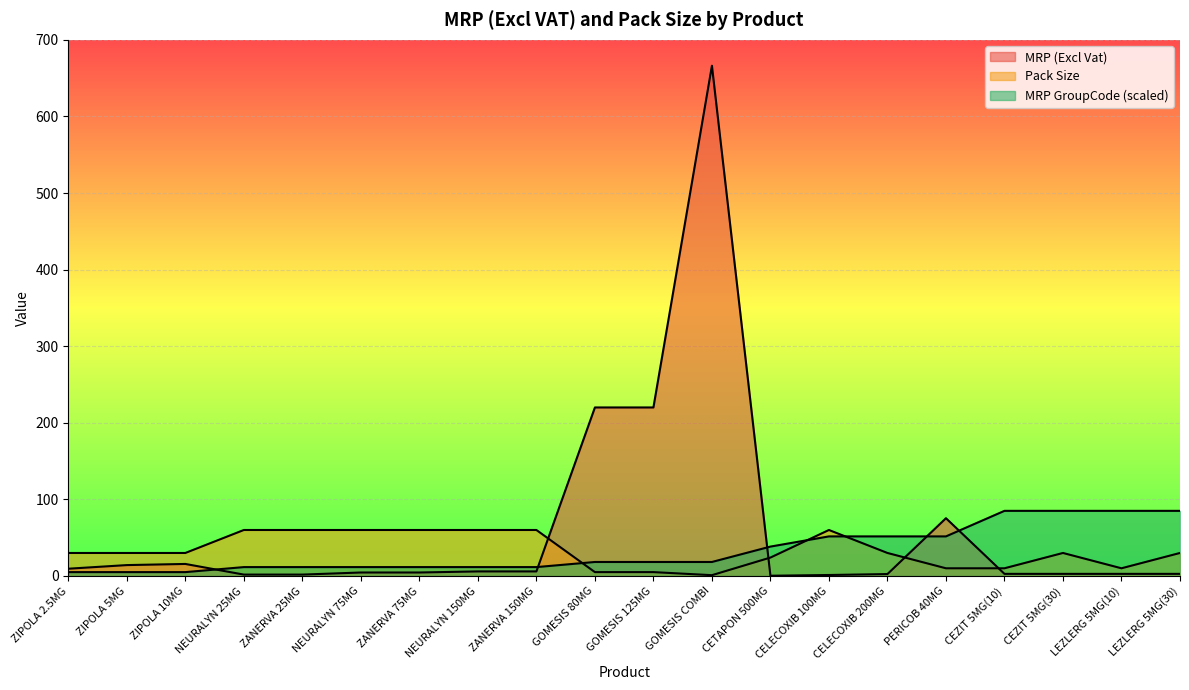

True or false: MRP GroupCode has more than 1 points higher than both neighbors.

False